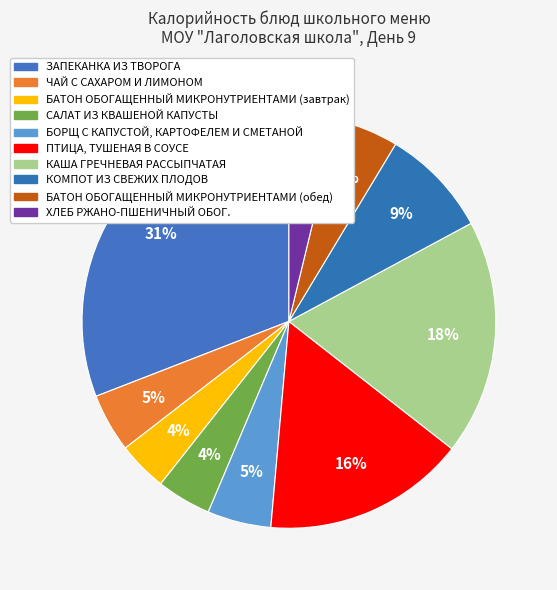

Count the number of slices in the pie.

10